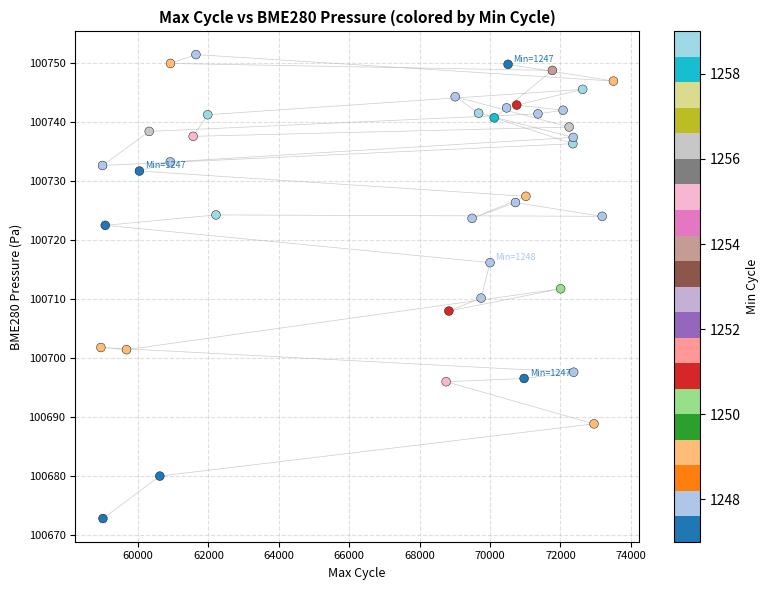

What is the range of X values (max minus min)?

14564.0